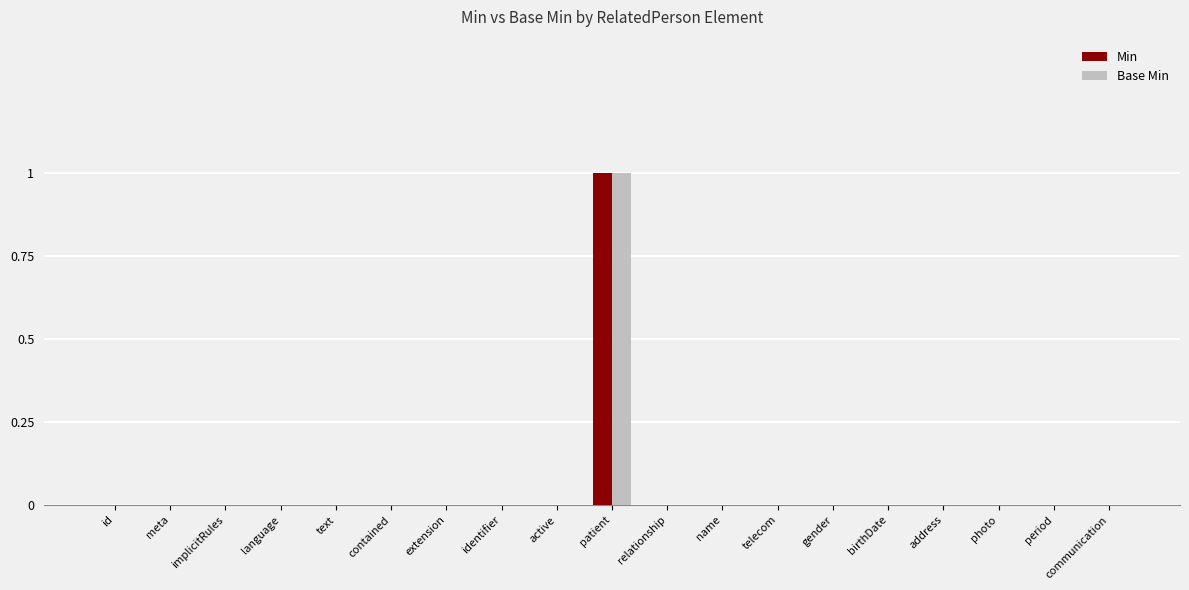

Is it true that Min equals 0 at meta?

True